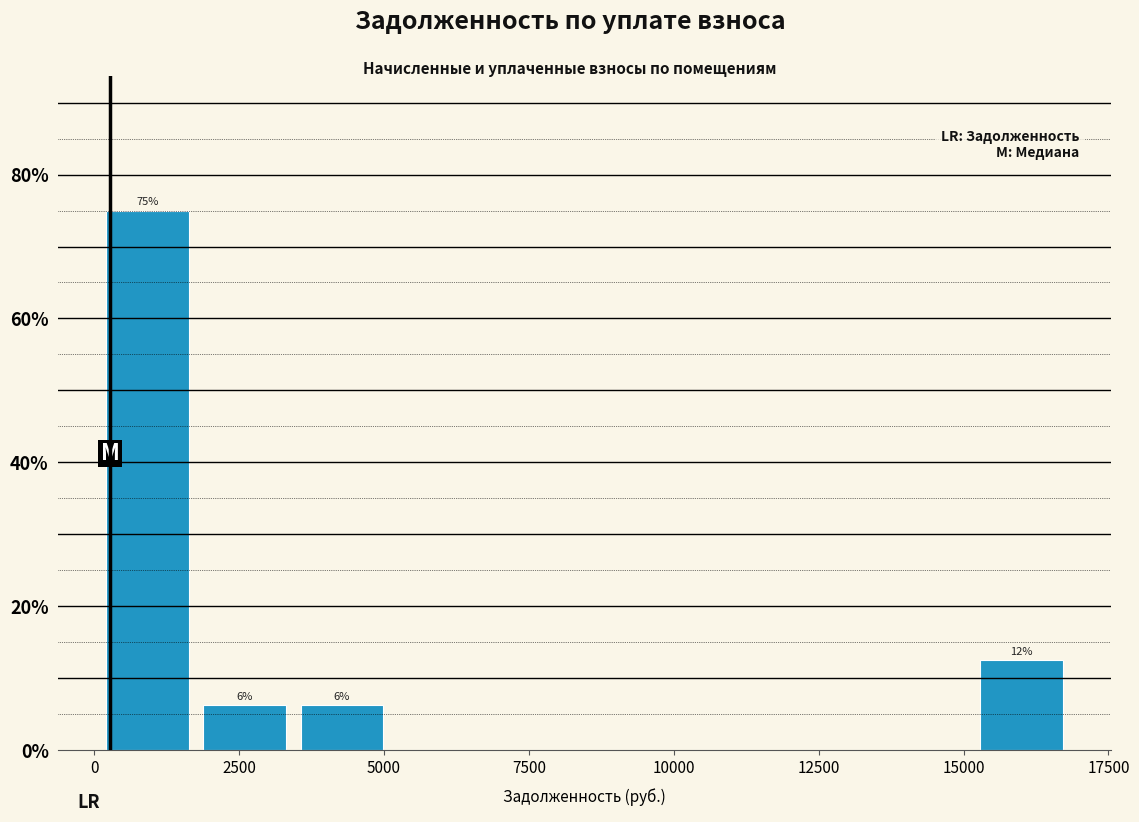

Around what value on the x-axis is the tallest bar? Give the approximate position of its centre, as read against the axis.

1000